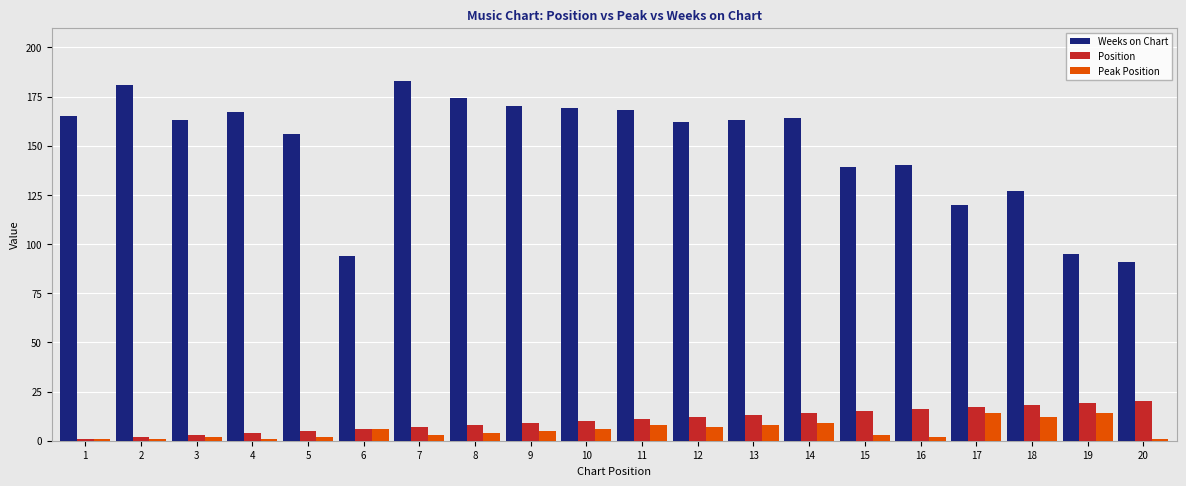

What is the sum of all Position values?

210